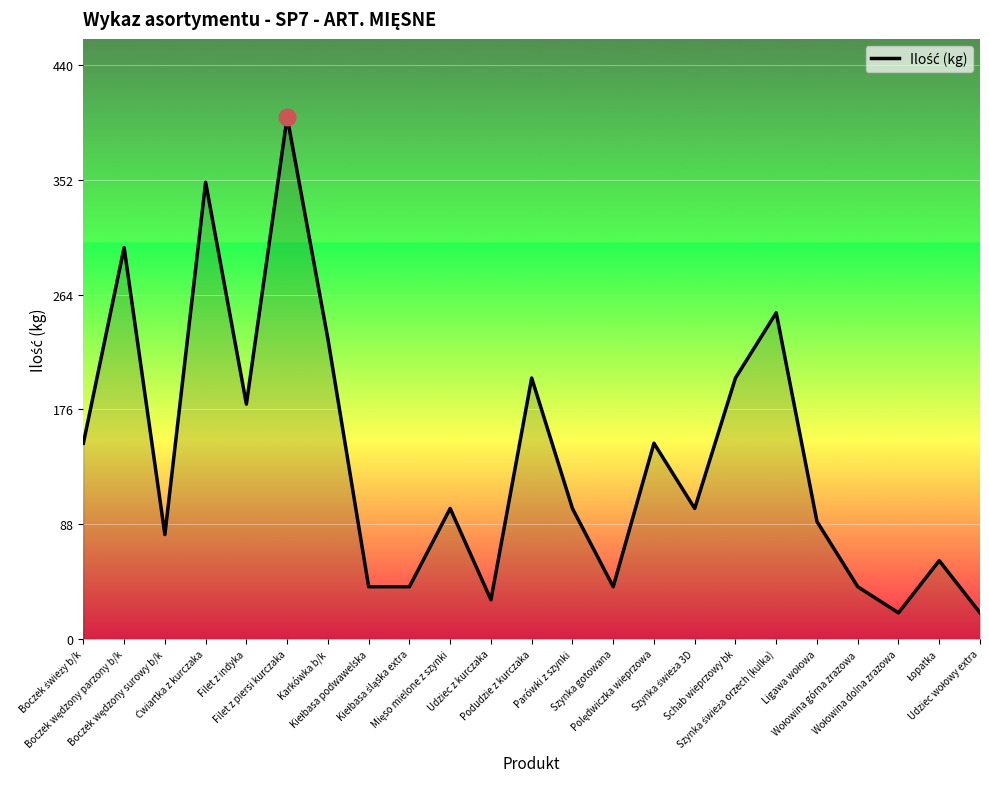

What is the greatest value displayed?

400